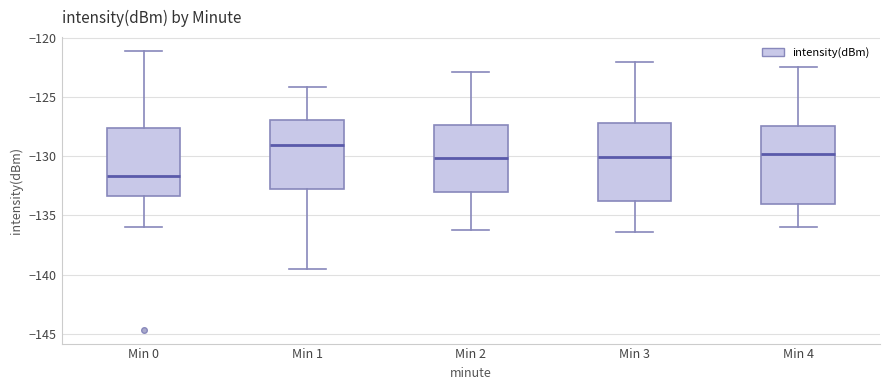

Reading left to right, transcribe this box plot: for each box, give where its median line is, the range the box spans, and where its two whiskers end, as read against the y-axis. The values are not printed on the chart, so give them approximately, as read against the axis.

Min 0: median -131.5, box -133.5 to -127.5, whiskers -136.0 to -121.0
Min 1: median -129.0, box -133.0 to -127.0, whiskers -139.5 to -124.0
Min 2: median -130.0, box -133.0 to -127.5, whiskers -136.0 to -123.0
Min 3: median -130.0, box -134.0 to -127.0, whiskers -136.5 to -122.0
Min 4: median -130.0, box -134.0 to -127.5, whiskers -136.0 to -122.5